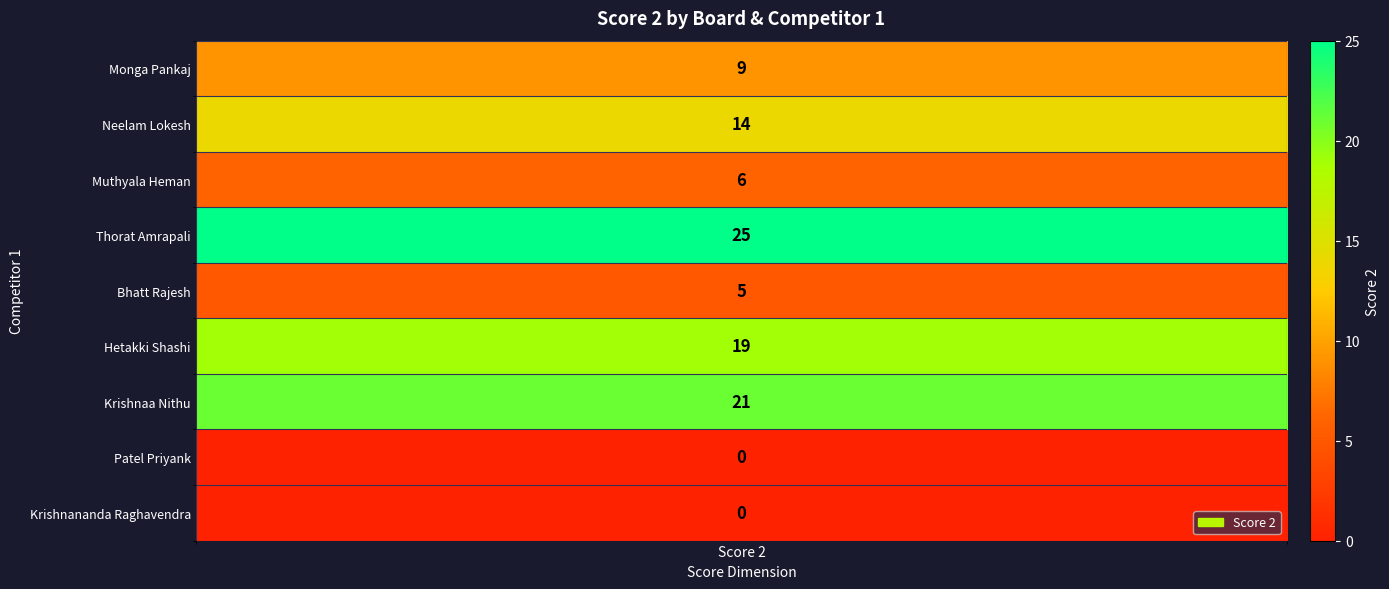

Reading left to right, extract all data points from this chart.

Score 2=9	1=14	2=6	3=25	4=5	5=19	6=21	7=0	8=0